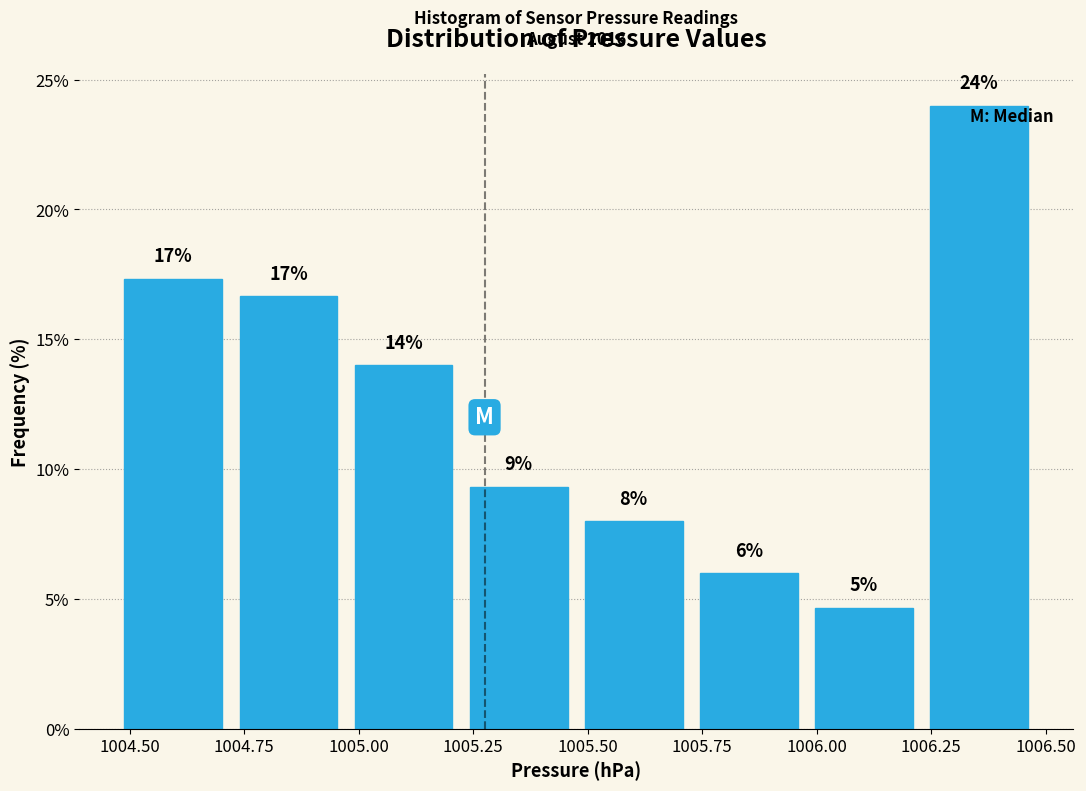

Over which range of the x-axis is the bar tallest?

1006.25 to 1006.50